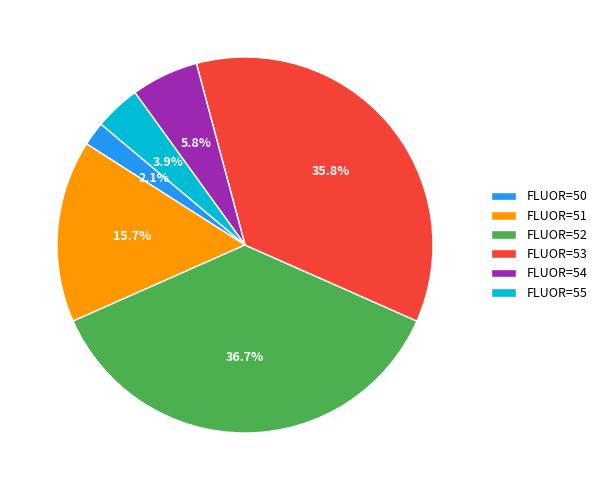

How many slices are in this pie chart?

6